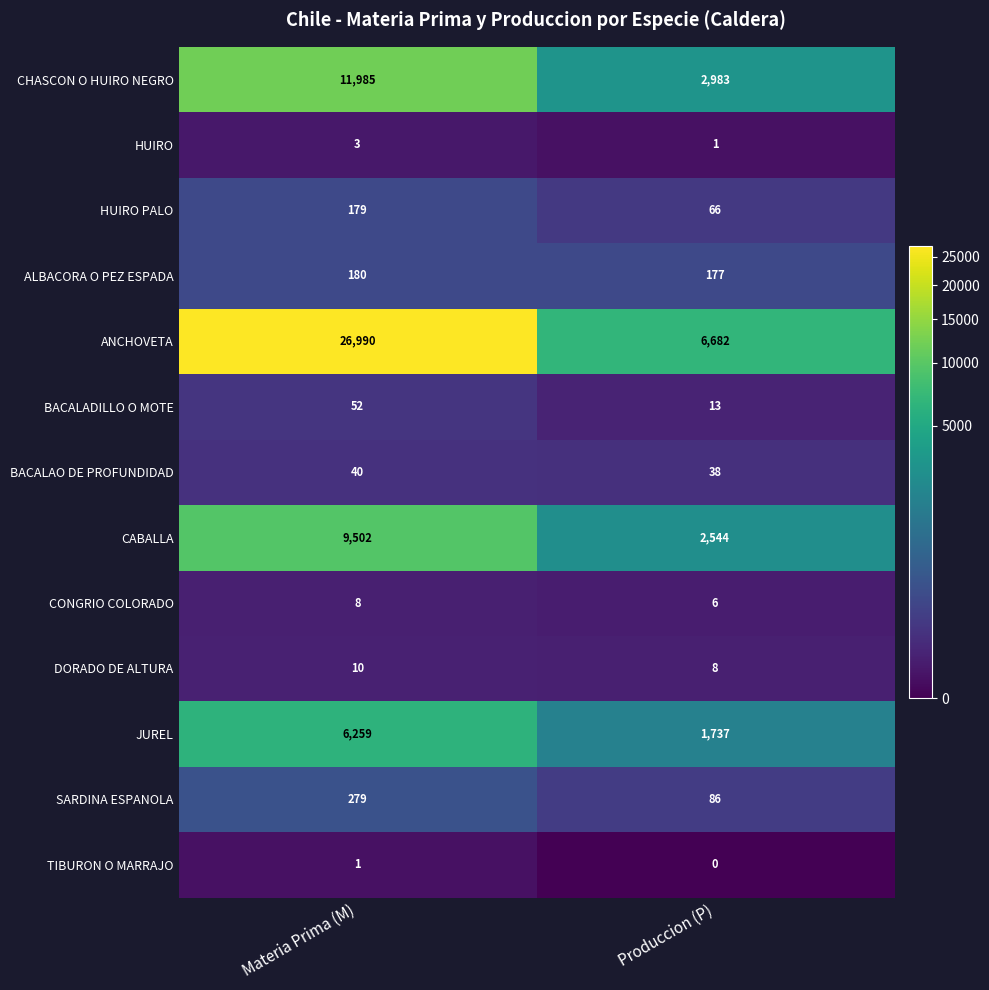

What is the sum of all JUREL values?

7996